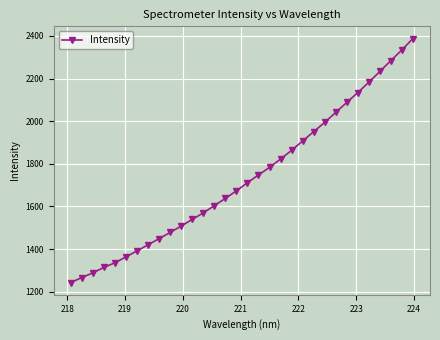

What is the maximum value shown in the chart?

2387.8